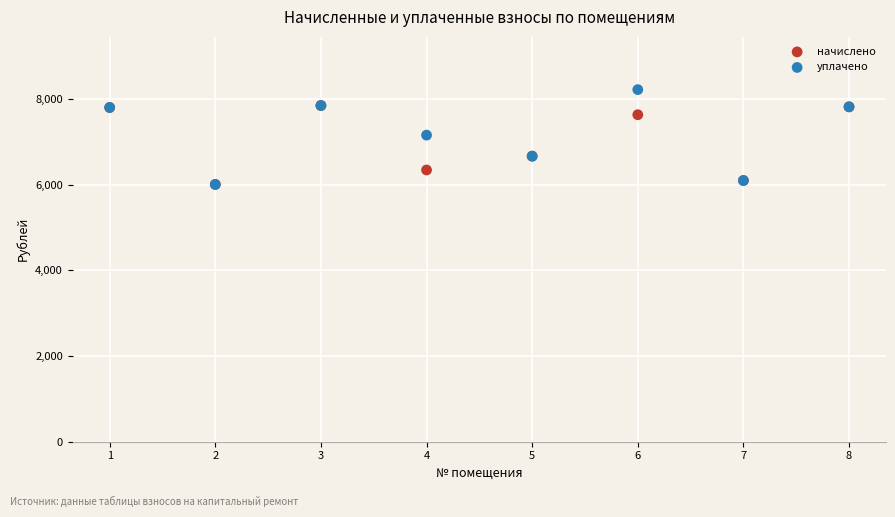

Which series reaches the maximum Y coordinate?

уплачено